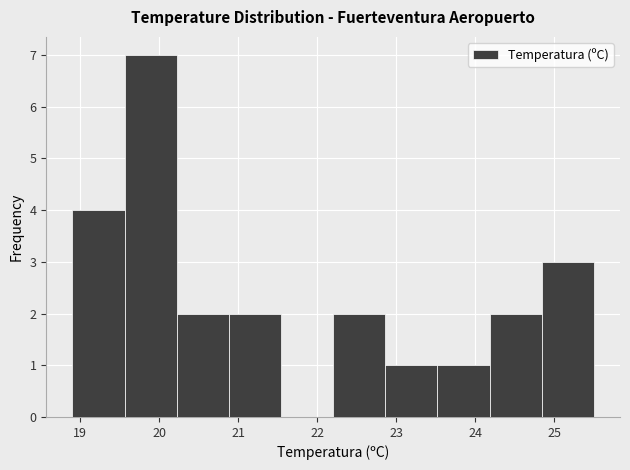

What is the height of the bar covering 18.90 to 19.56 on the x-axis? Neither the bar edges nor the heights are printed on the chart, so give them approximately, as read against the axes.

4